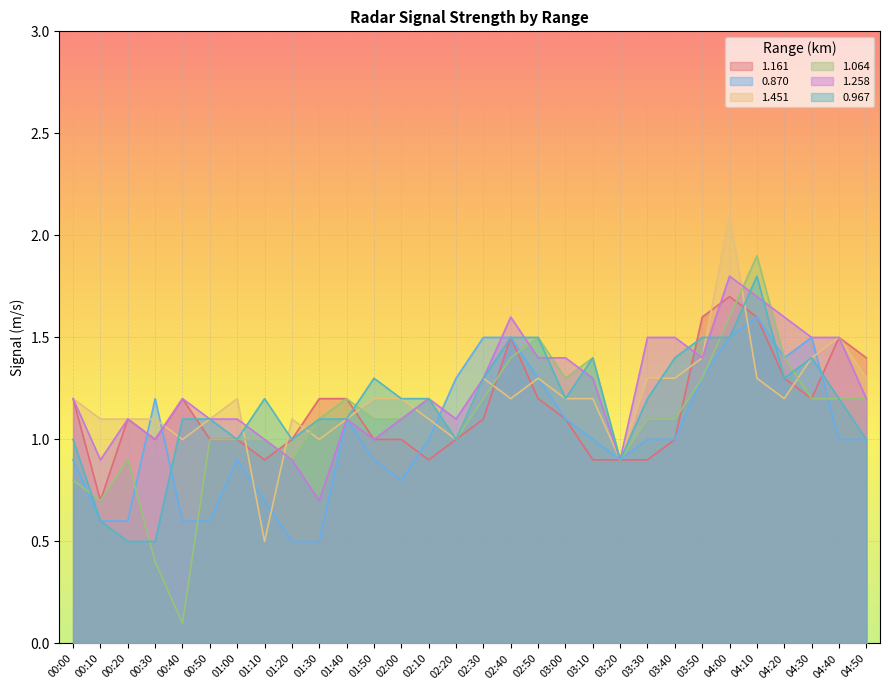

Is it true that 1.451 equals 1.1 at 00:10?

True